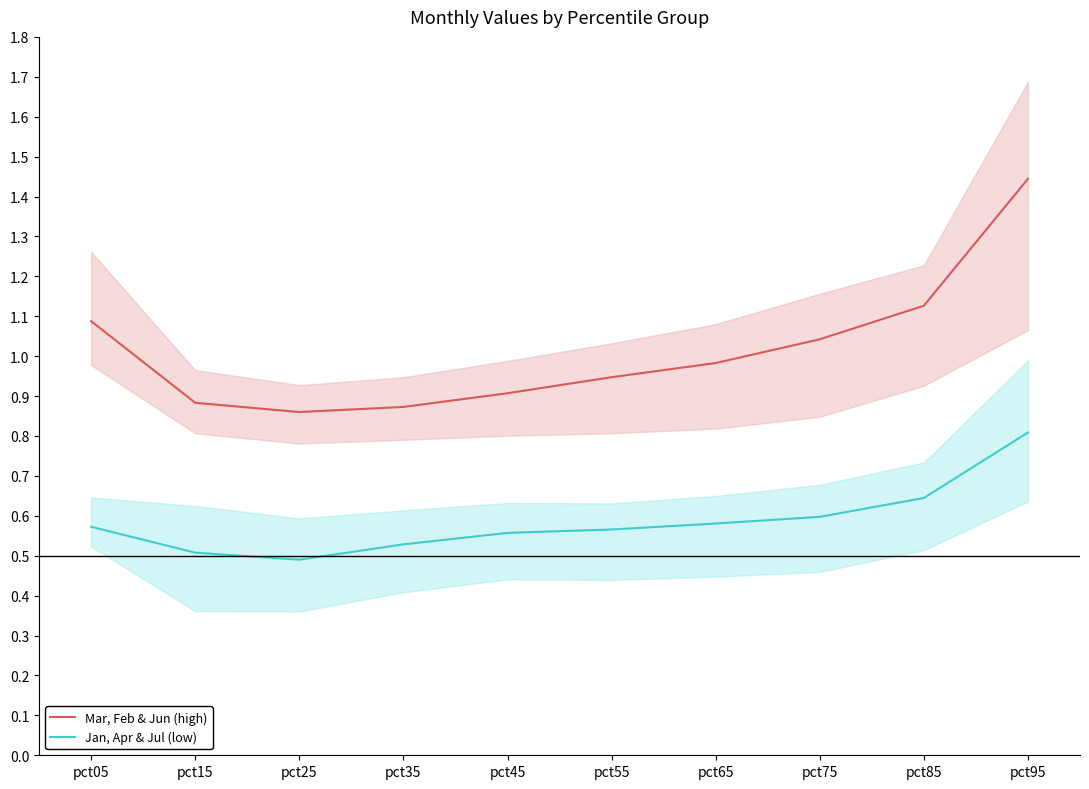

Which has a higher value, pct55 or pct95?

pct95